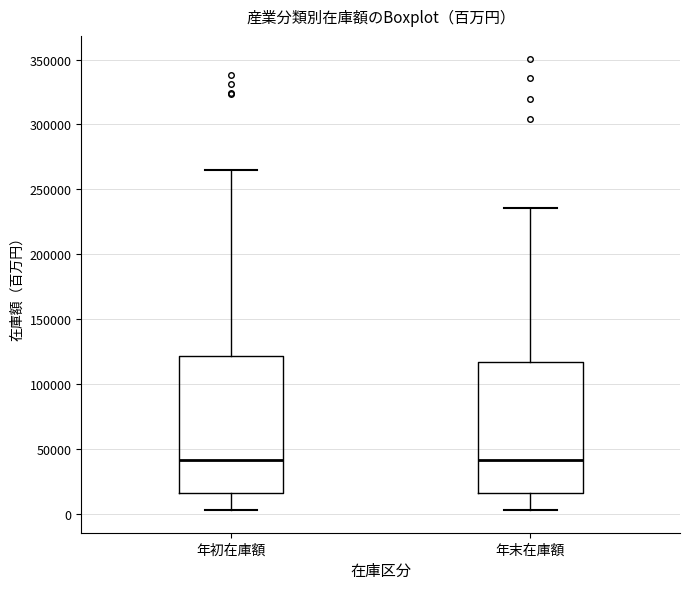

Reading left to right, read every box against the y-axis: the position of its median line, the range the box covers, and the ends of its whiskers. The values are not printed on the chart, so give them approximately, as read against the axis.

年初在庫額: median 40000, box 15000 to 120000, whiskers 5000 to 265000
年末在庫額: median 40000, box 15000 to 115000, whiskers 5000 to 235000